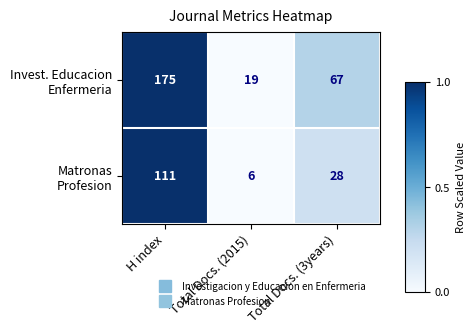

At which category is the sum across all series the highest?

H index